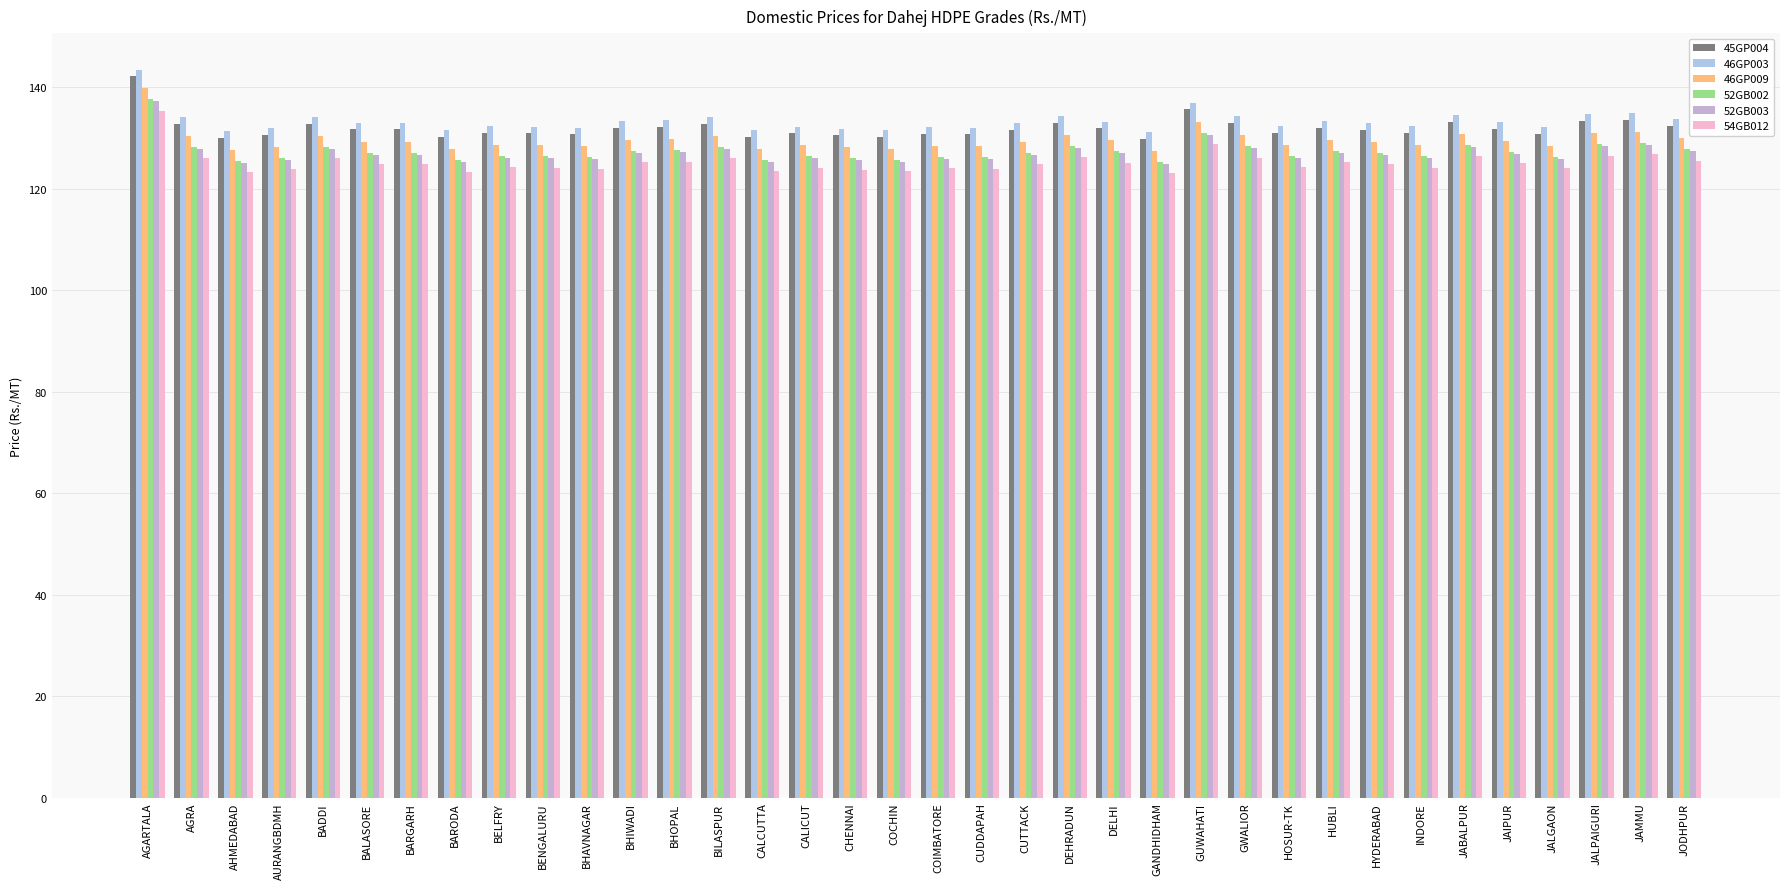

At which category is the sum across all series the highest?

AGARTALA